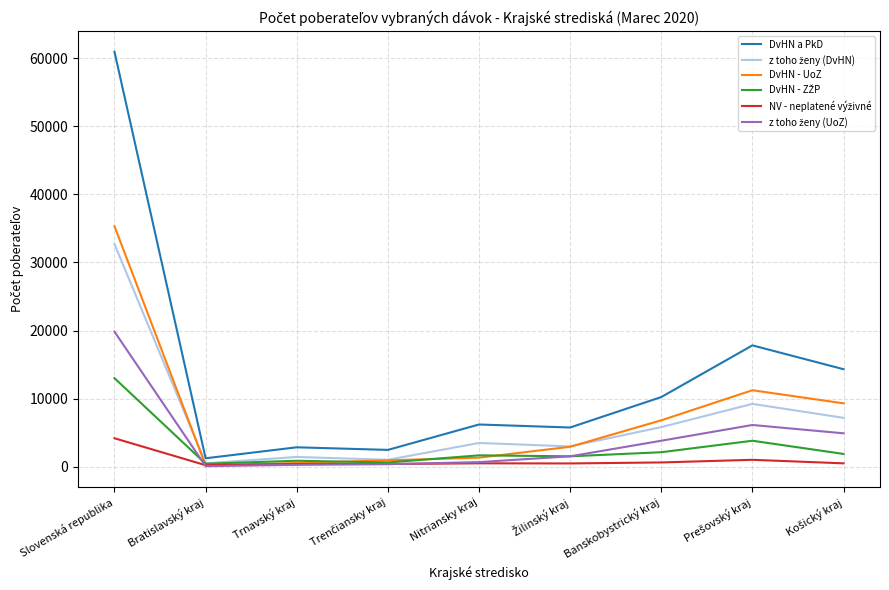

Which series has the largest range (max minus min)?

DvHN a PkD